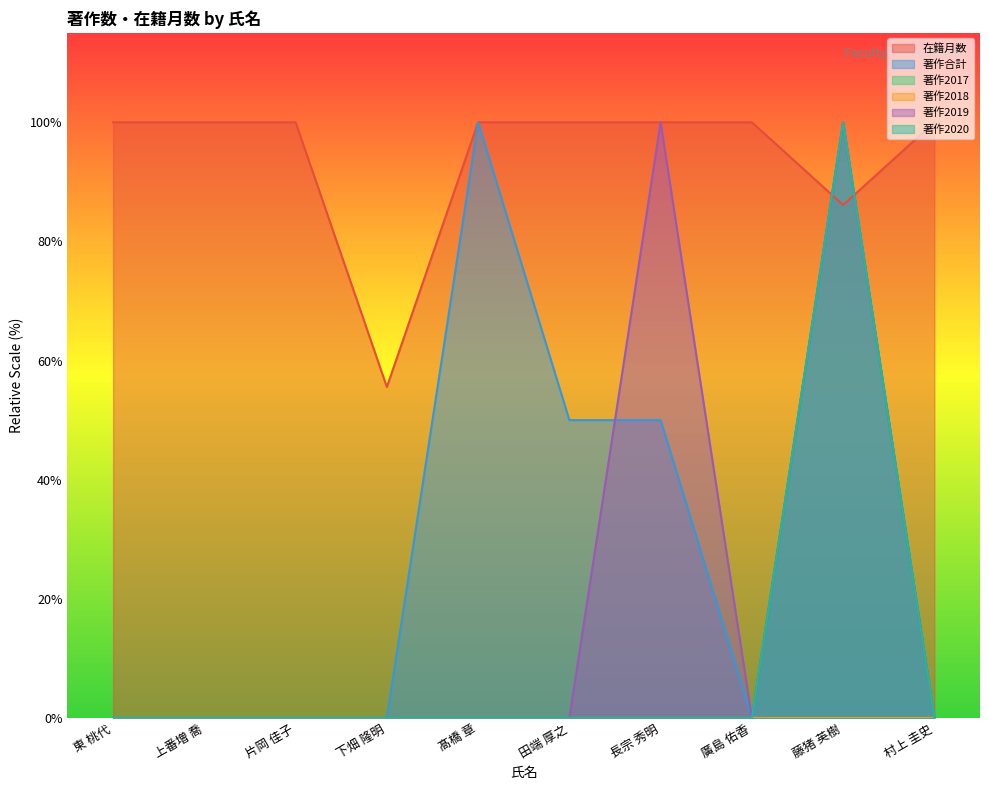

True or false: 著作2020 and 著作2019 intersect in this chart.

False